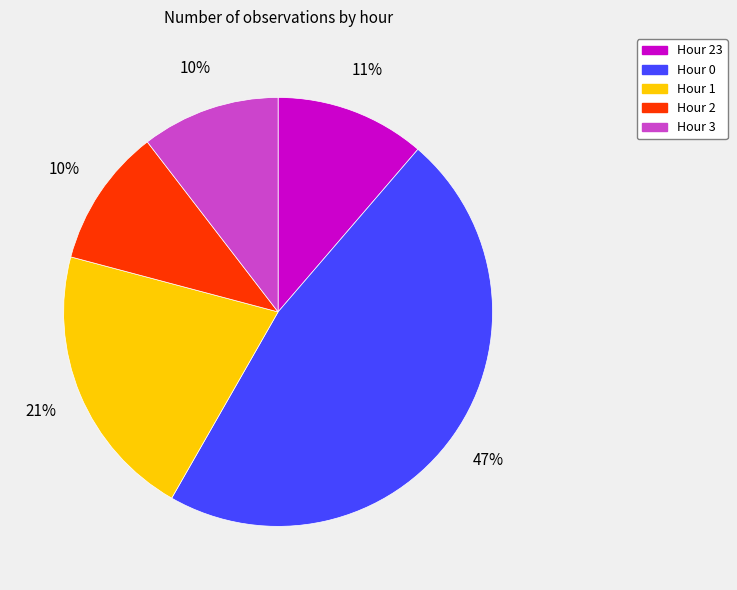

Does Hour 2 account for over 50% of the chart?

No